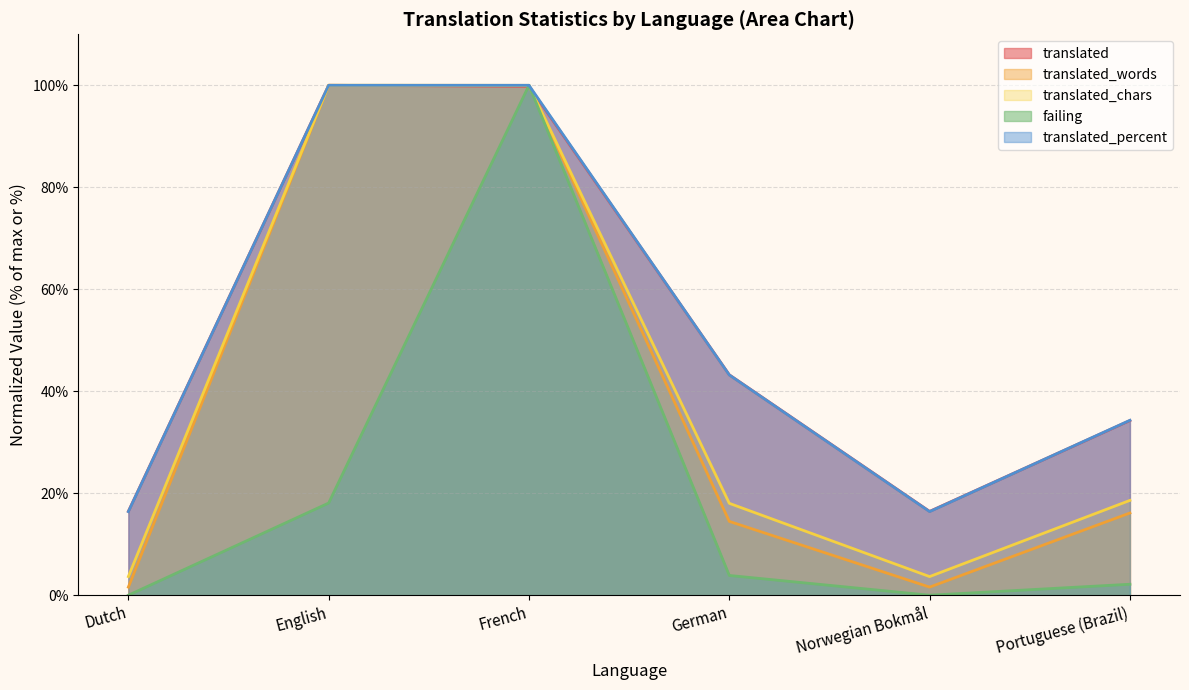

Reading left to right, what are all the values shown in this chart?

translated: Dutch=16.4	English=100.0	French=99.8	German=43.2	Norwegian Bokmål=16.4	Portuguese (Brazil)=34.3
translated_words: Dutch=1.6	English=100.0	French=100.0	German=14.5	Norwegian Bokmål=1.6	Portuguese (Brazil)=16.1
translated_chars: Dutch=3.7	English=100.0	French=100.0	German=18.0	Norwegian Bokmål=3.7	Portuguese (Brazil)=18.6
failing: Dutch=0.0	English=18.1	French=100.0	German=3.9	Norwegian Bokmål=0.0	Portuguese (Brazil)=2.2
translated_percent: Dutch=16.4	English=100.0	French=100.0	German=43.2	Norwegian Bokmål=16.4	Portuguese (Brazil)=34.3